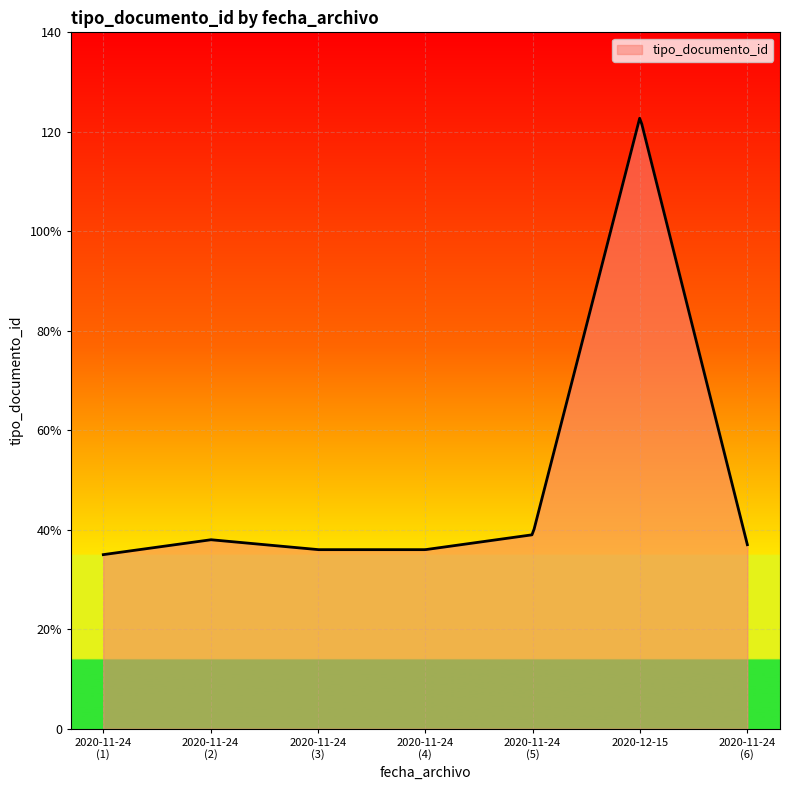

Does the chart have visible grid lines?

Yes